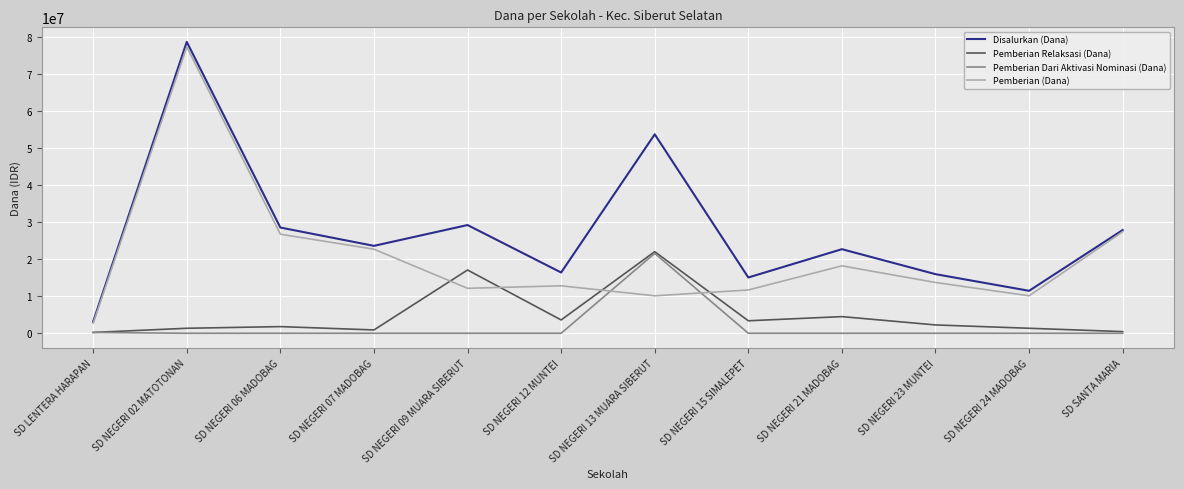

Which series has the largest total across all categories?

Disalurkan (Dana)